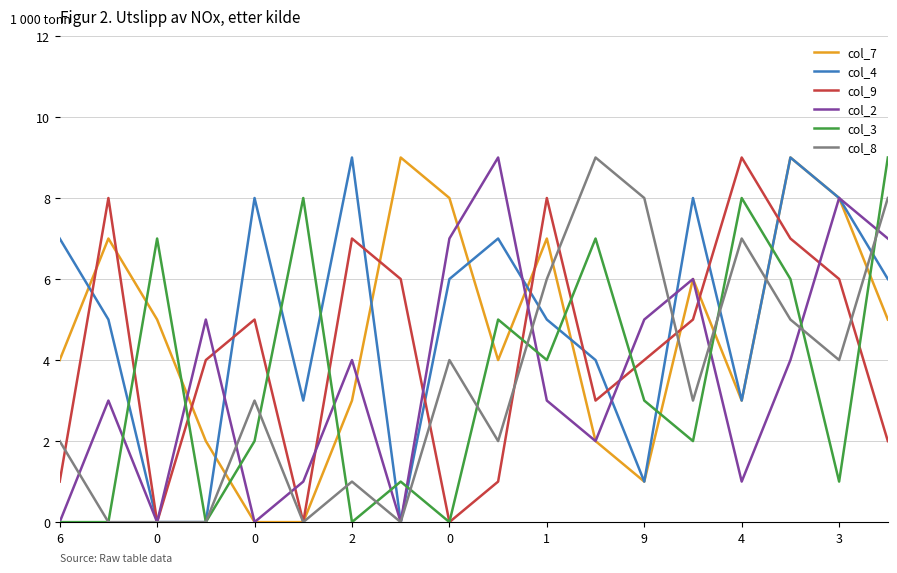

Which series ends up on top after the final intersection of col_7 and col_3?

col_3